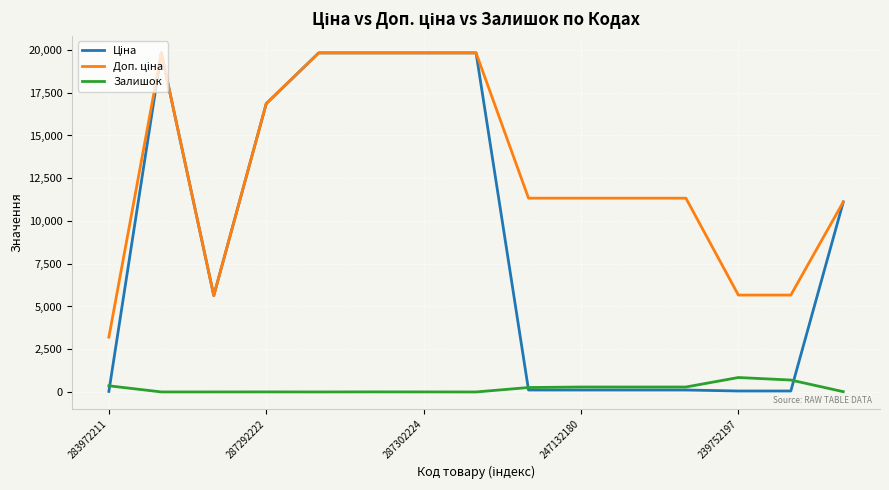

What is the greatest value displayed?

19831.1